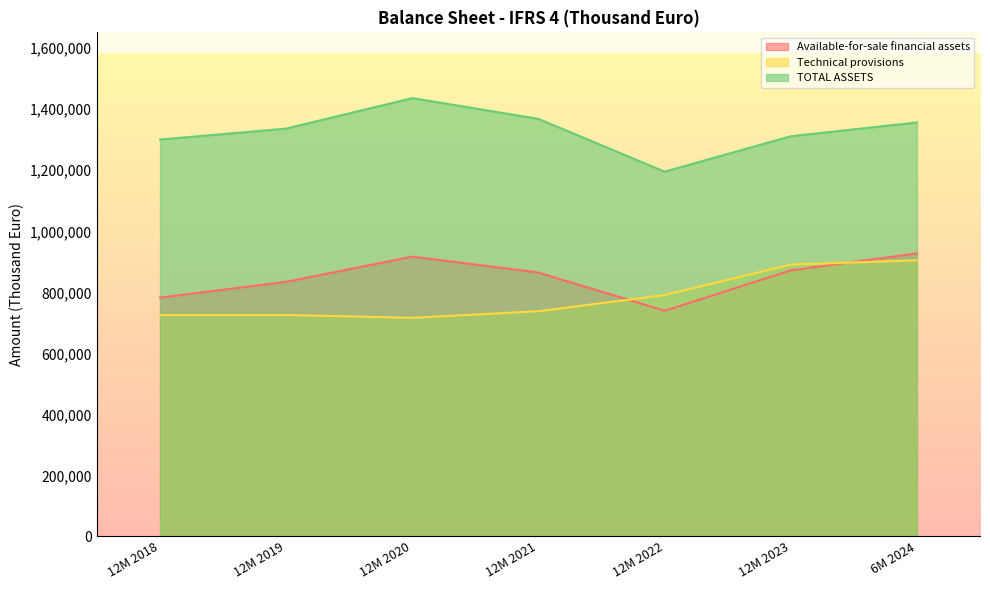

Which category has the highest value across all series?

12M 2020